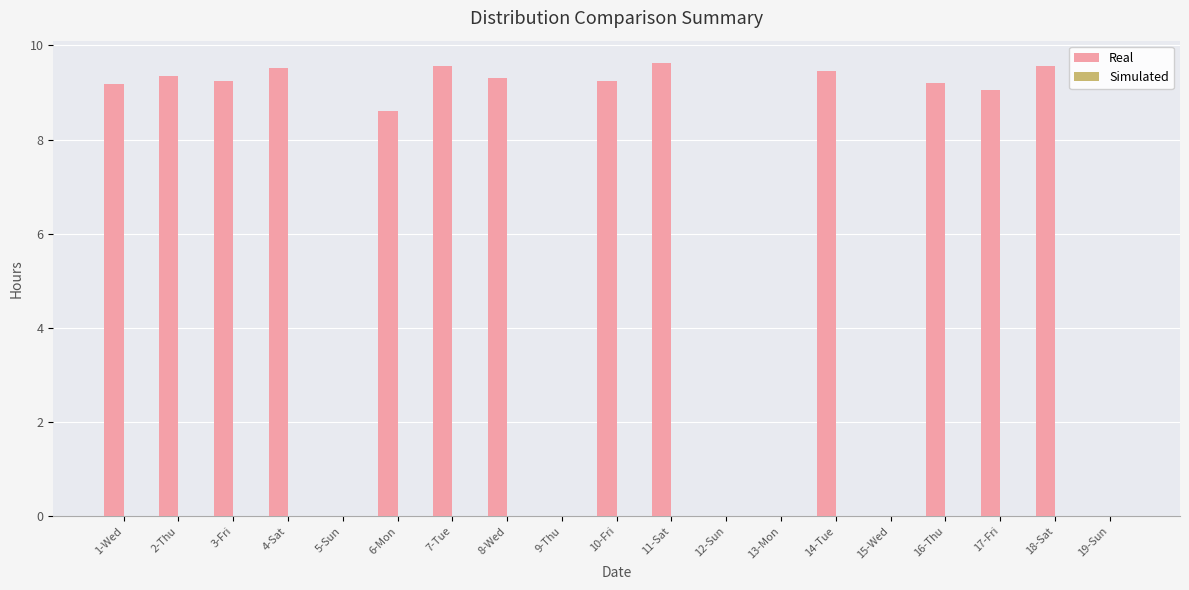

What is the sum of the values at 9-Thu and 6-Mon?

8.6